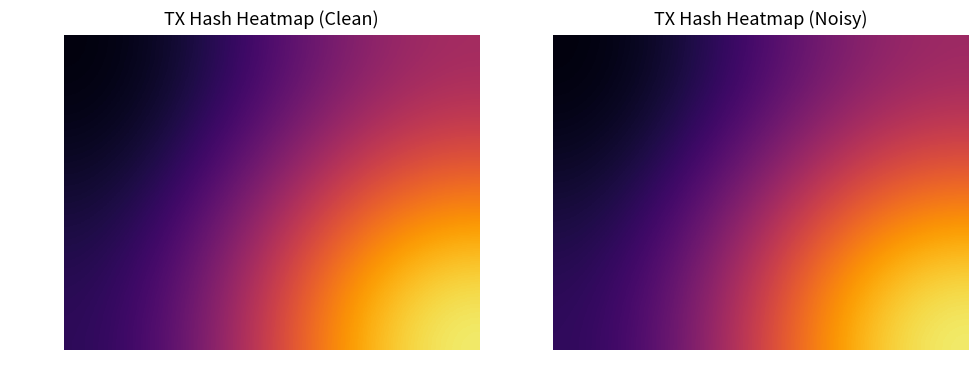

True or false: 52e02b… has a value of 15.2 at io_index.

True